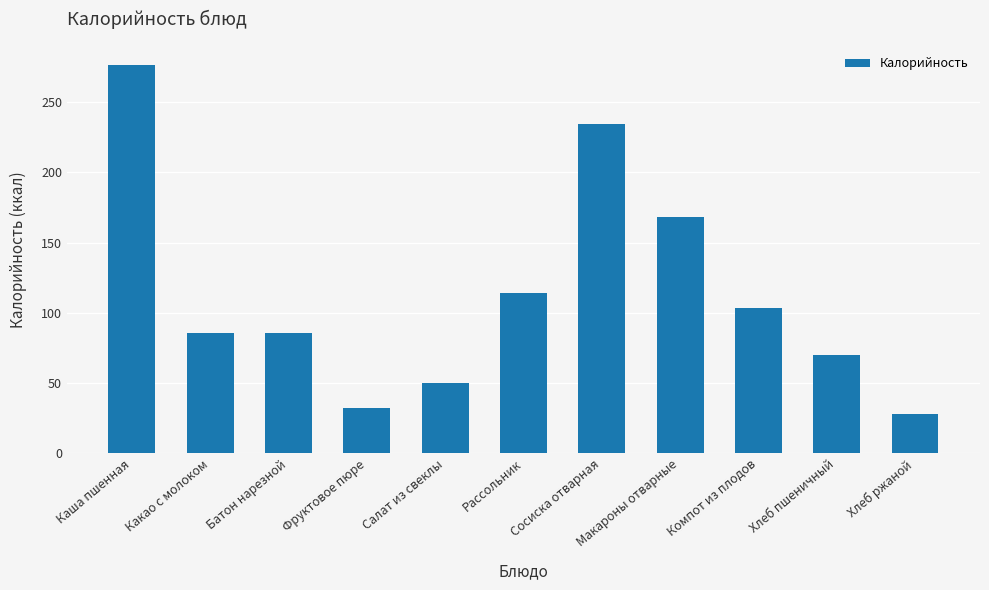

The chart shows a value of 184.5 at Компот из плодов. True or false?

False